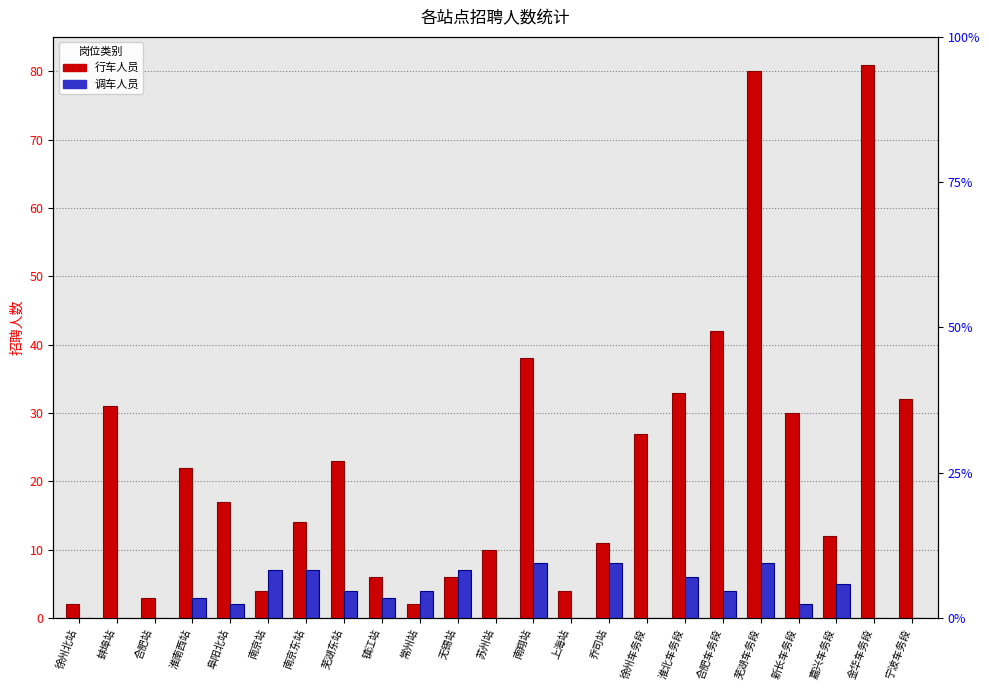

Rank the categories by 调车人员 value from lowest to highest.

徐州北站, 蚌埠站, 合肥站, 苏州站, 上海站, 徐州车务段, 金华车务段, 宁波车务段, 阜阳北站, 新长车务段, 淮南西站, 镇江站, 芜湖东站, 常州站, 合肥车务段, 嘉兴车务段, 淮北车务段, 南京站, 南京东站, 无锡站, 南翔站, 乔司站, 芜湖车务段